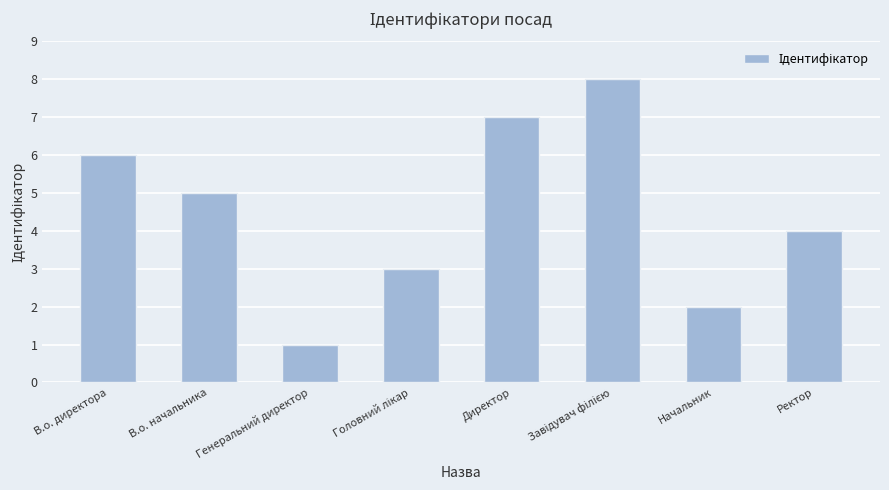

What is the difference between the values at Генеральний директор and Ректор?

3